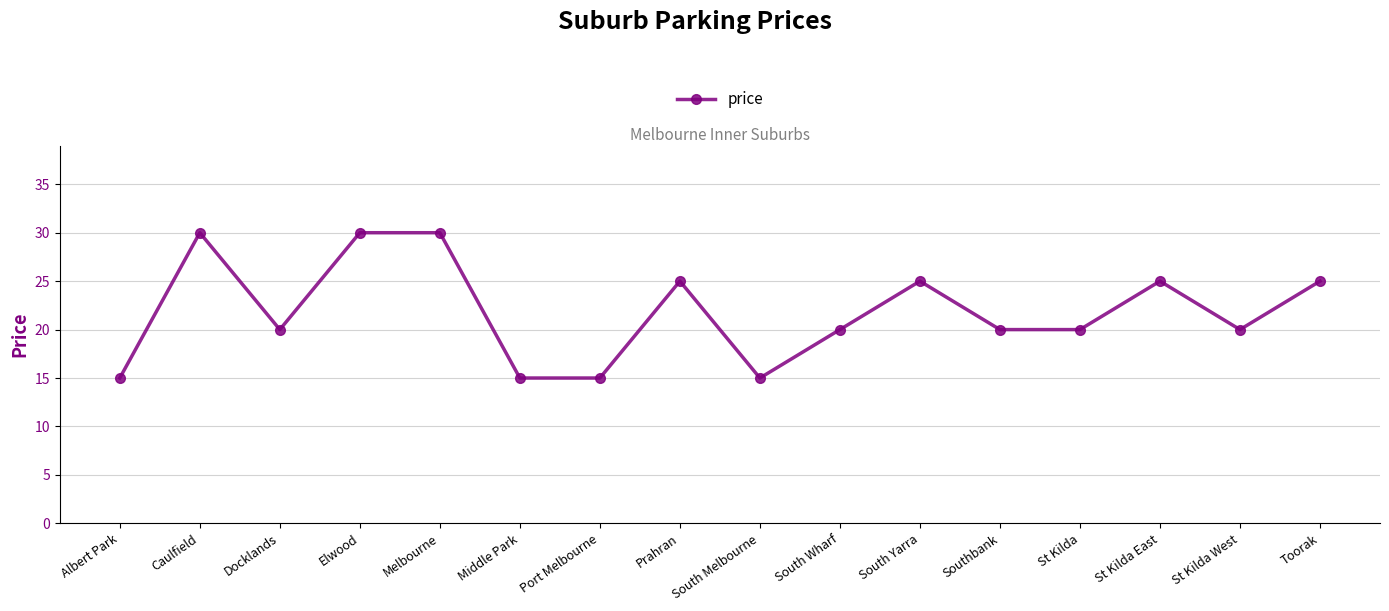

Where is the first local minimum?

Docklands